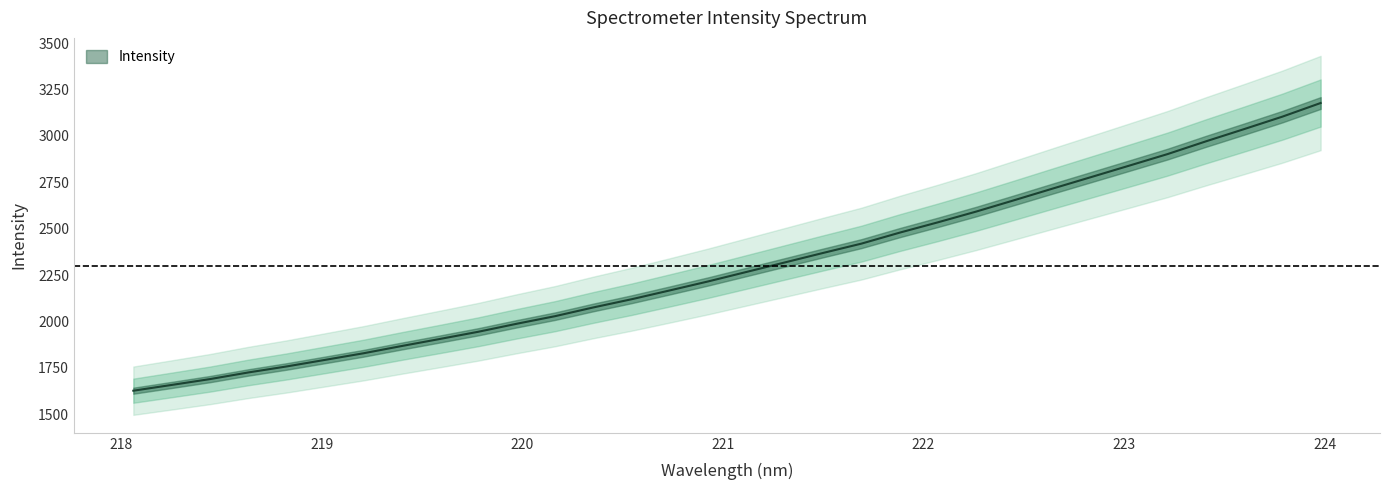

Is it true that the value at 221.4993 is 2369.0?

True